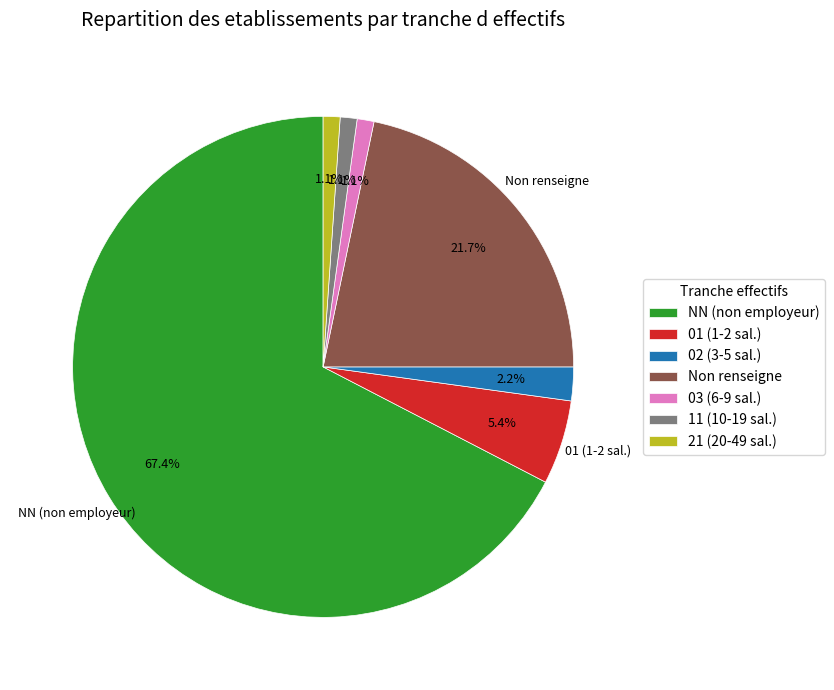

Is there any slice that represents more than half of the pie?

Yes